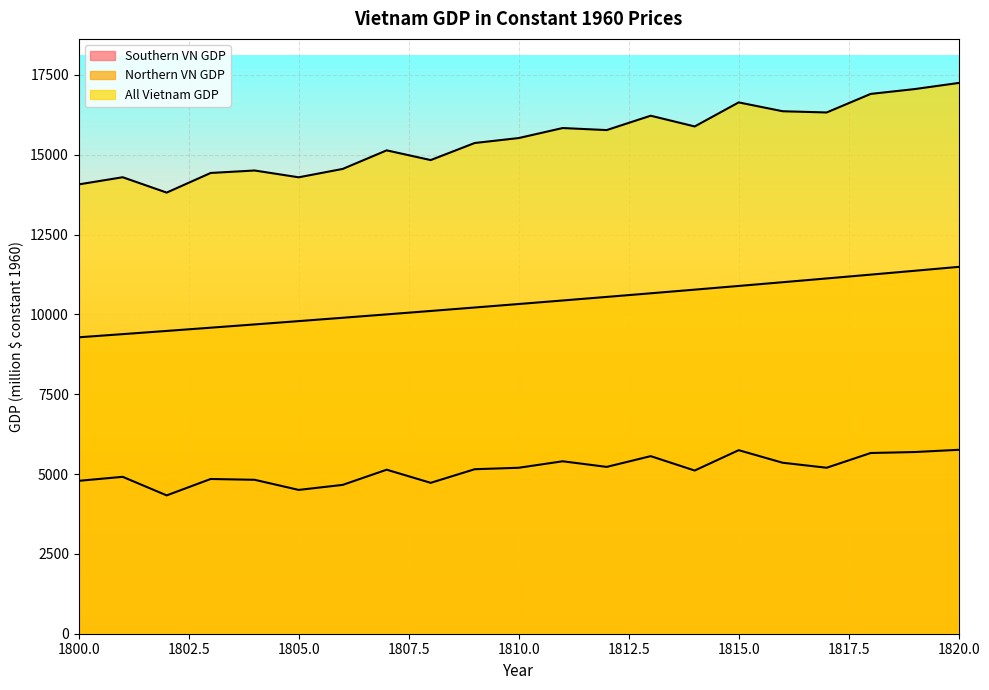

Rank the series by their maximum value, from lowest to highest.

Southern VN GDP, Northern VN GDP, All Vietnam GDP